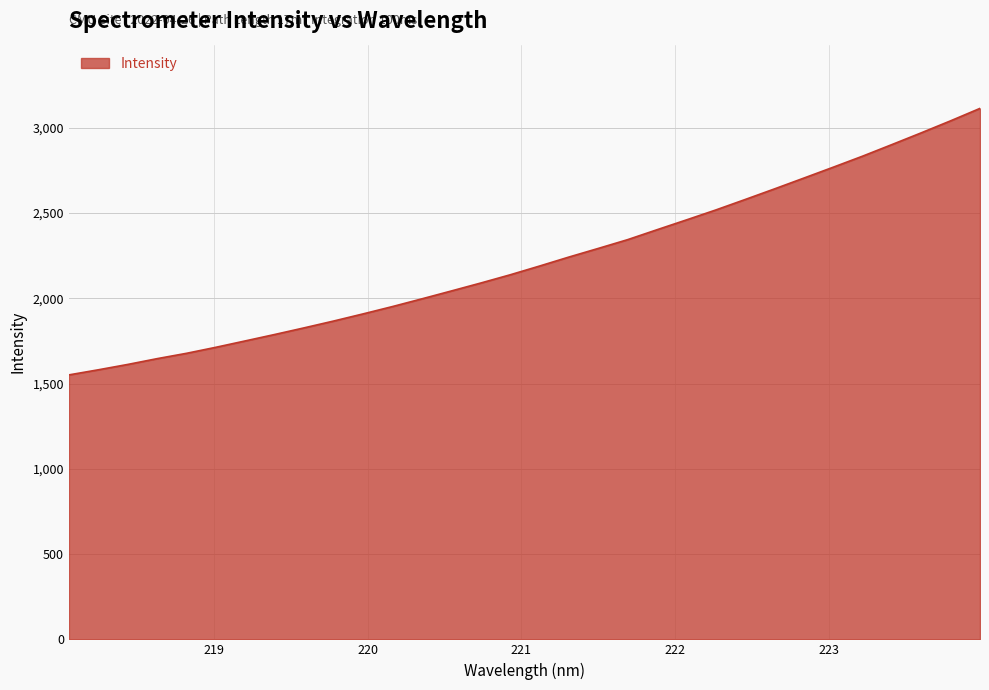

Does the chart have visible grid lines?

Yes